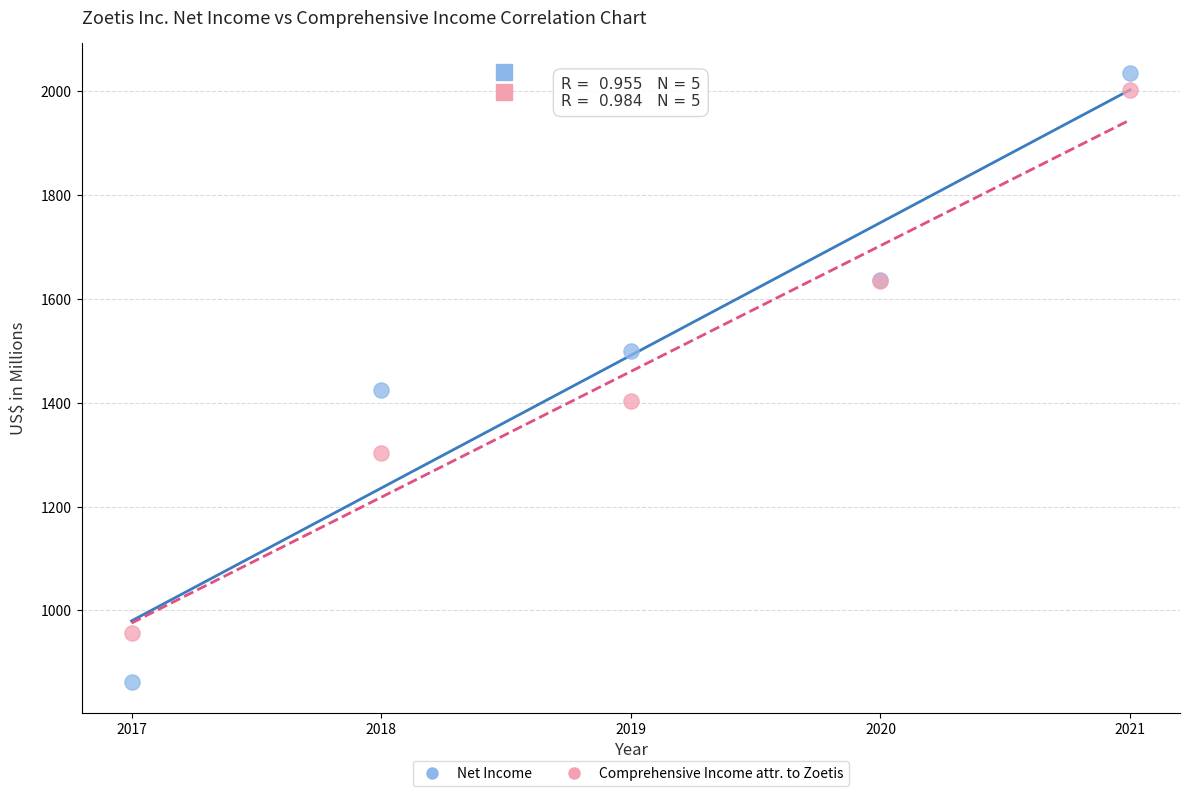

What are all the series names shown in the legend?

Net Income, Comprehensive Income attr. to Zoetis